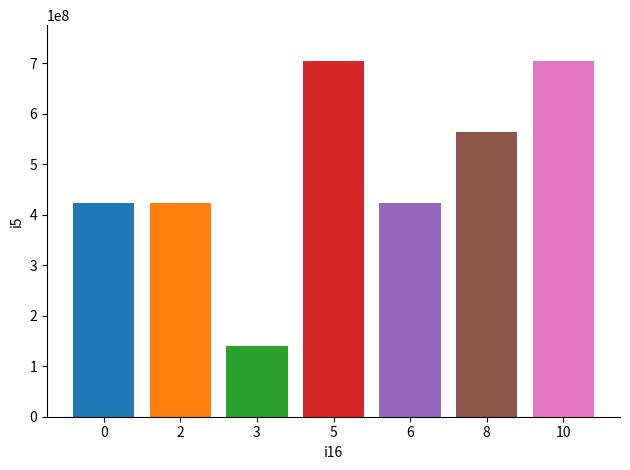

What is the ratio of the value at 8 to the value at 0?

1.3